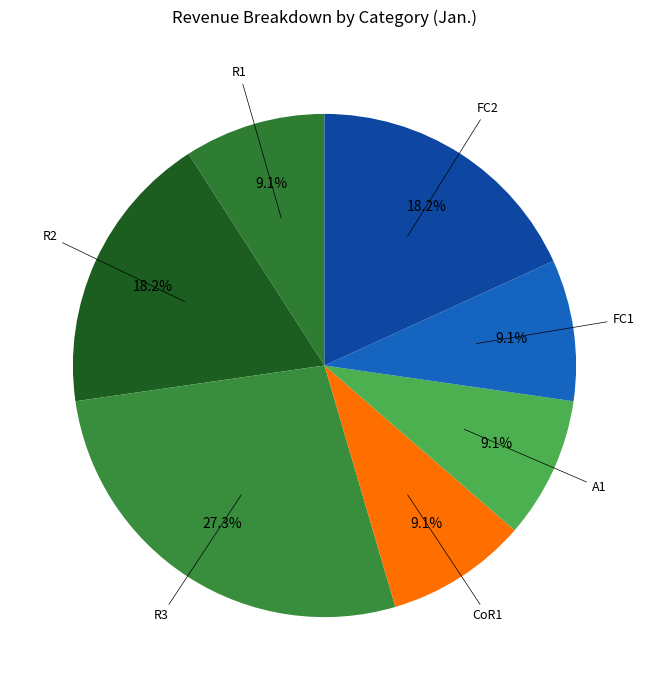

The CoR1 slice represents 1% of the pie. True or false?

False